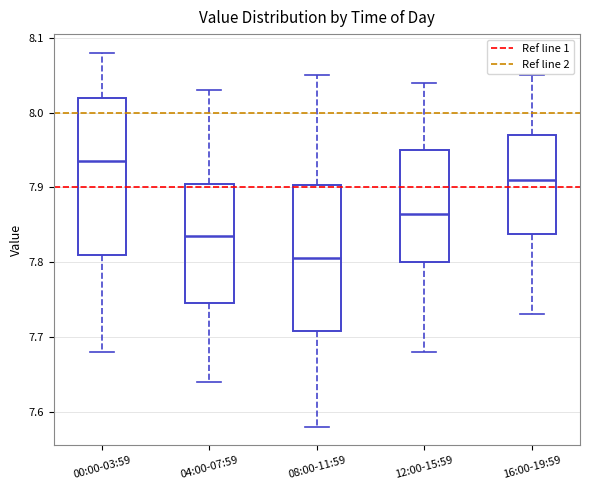

Which box's median line is the lowest?

08:00-11:59